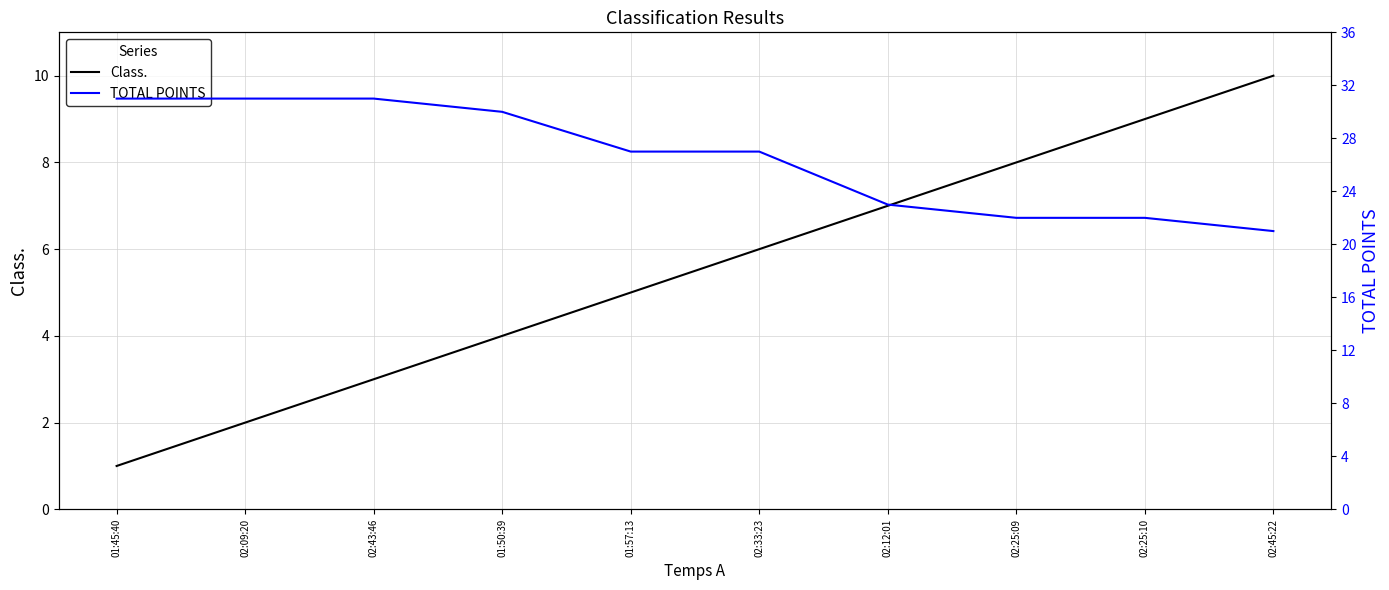

At which category does the chart reach its minimum across all series?

01:45:40